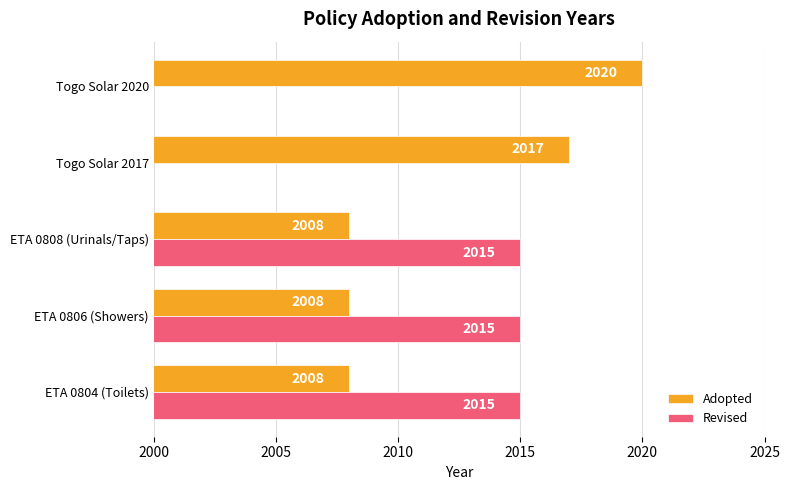

Is the value of Adopted at 2015 greater than the value of Revised at 2020?

No